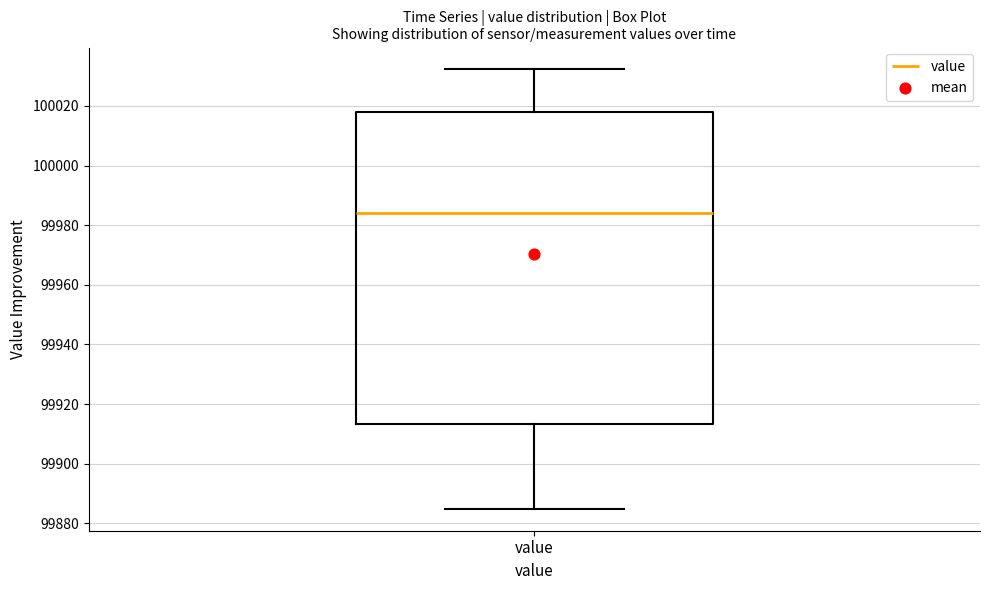

Read this box plot against the y-axis: the position of the median line, the range covered by the box, and the ends of both whiskers. The values are not printed on the chart, so give them approximately, as read against the axis.

median 99984, box 99914 to 100018, whiskers 99884 to 100032